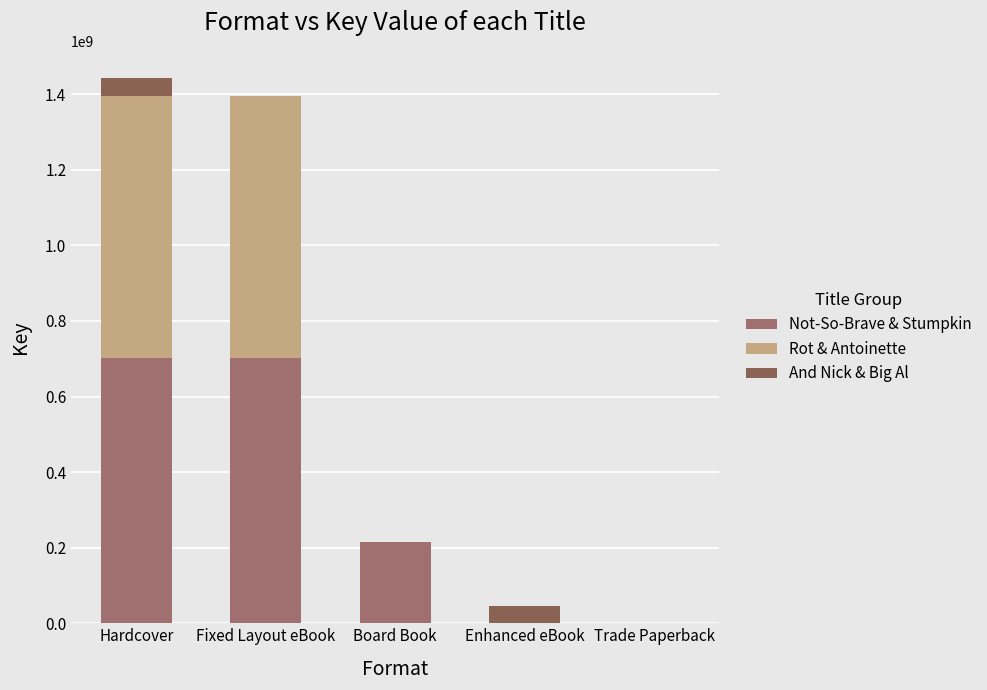

At how many categories does at least one series exceed 485710518?

2